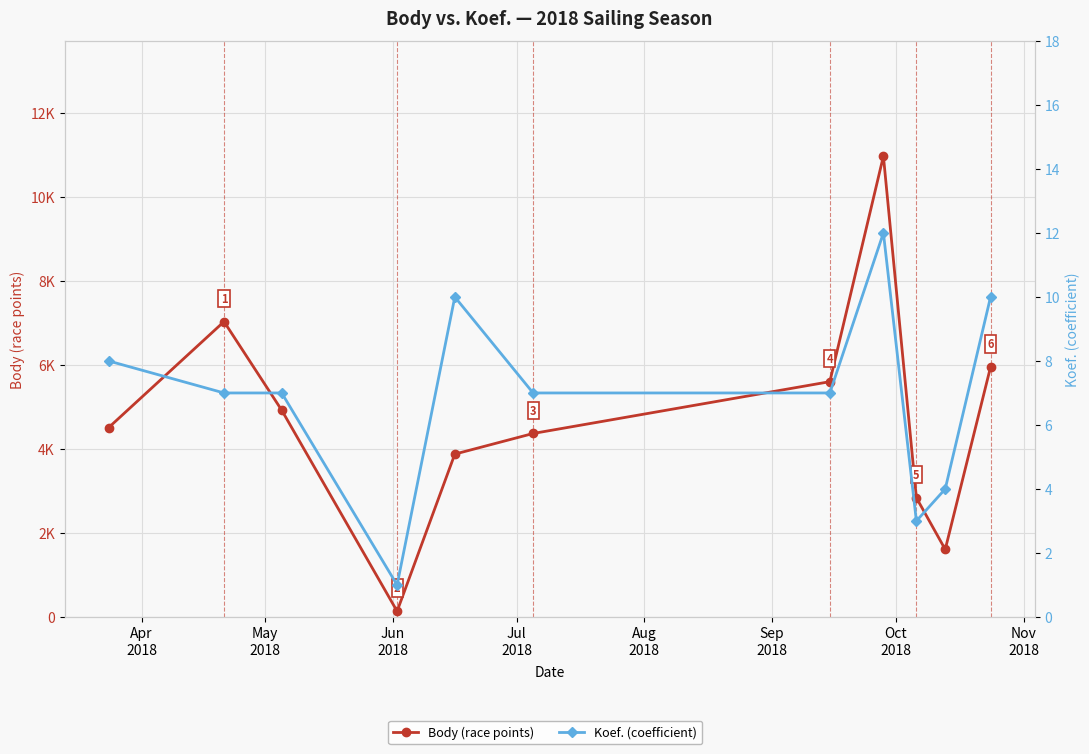

True or false: Body (race points) and Koef. (coefficient) intersect in this chart.

False